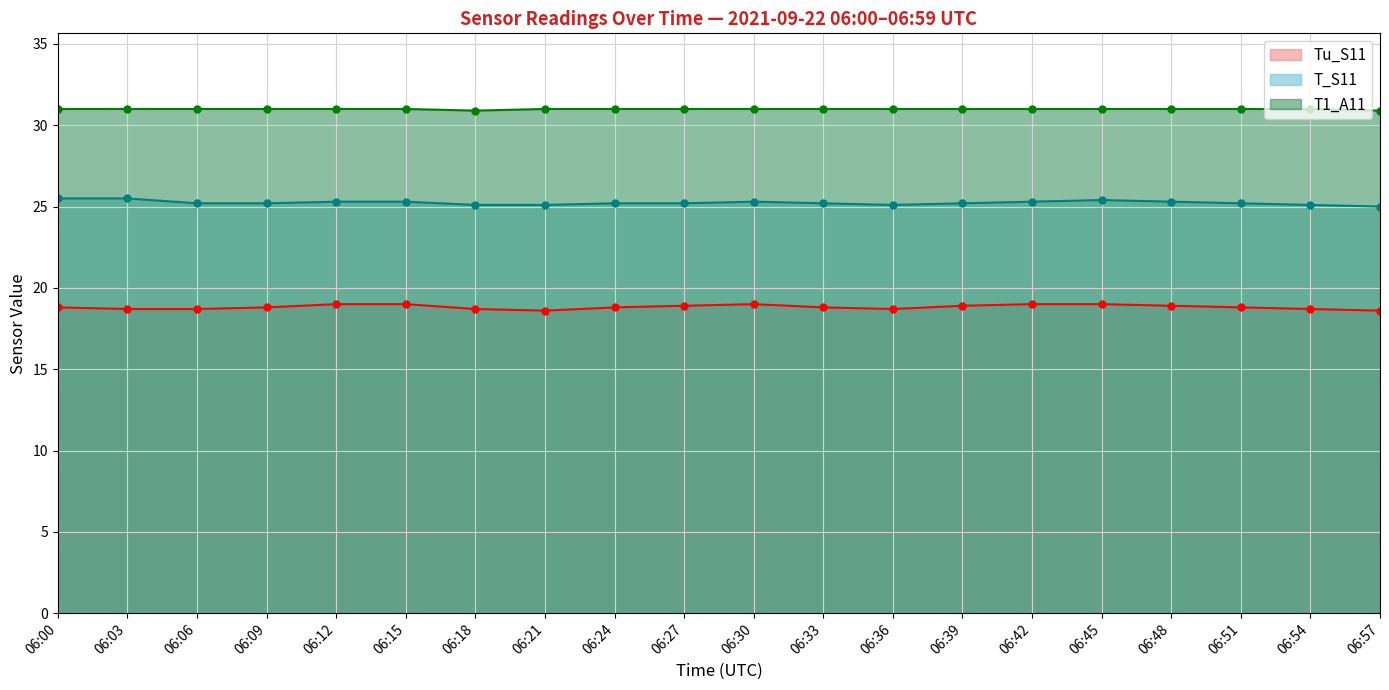

List the series in order of their overall mean, highest first.

T1_A11, T_S11, Tu_S11